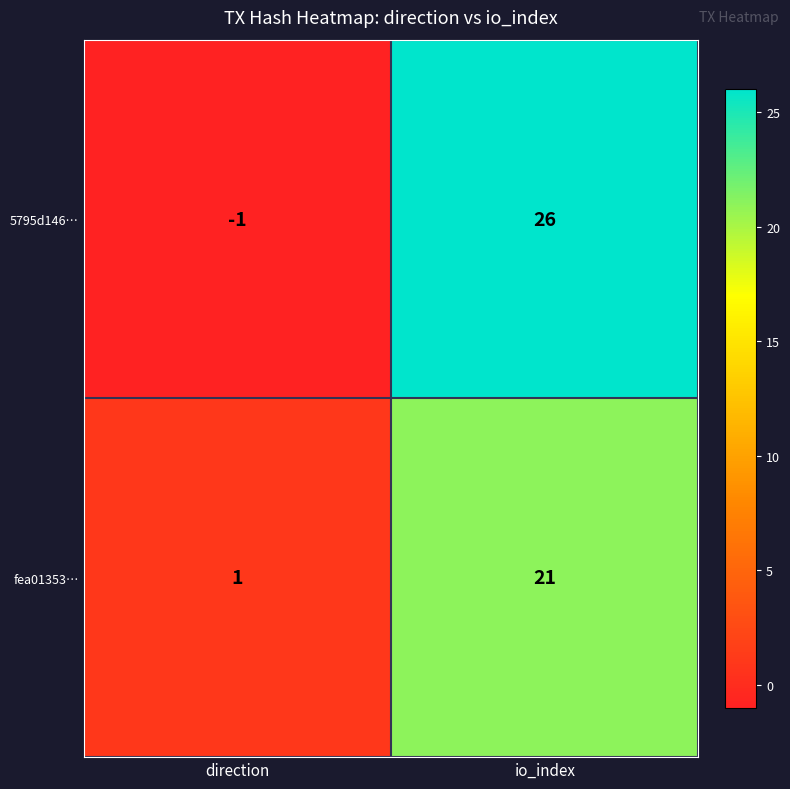

What is the difference between the 5795d146… values at io_index and direction?

27